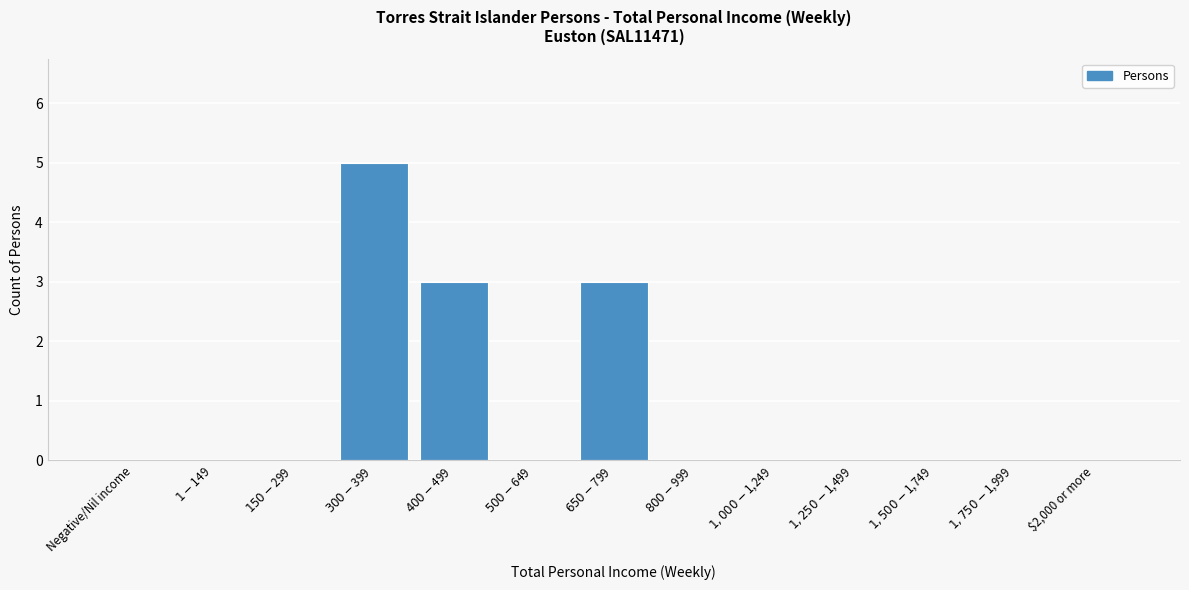

What is the sum of all values?

11